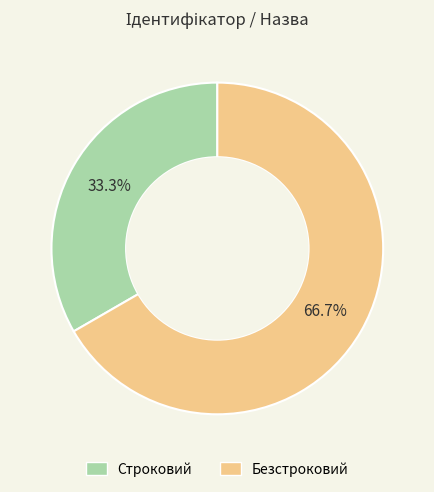

How many slices are in this pie chart?

2